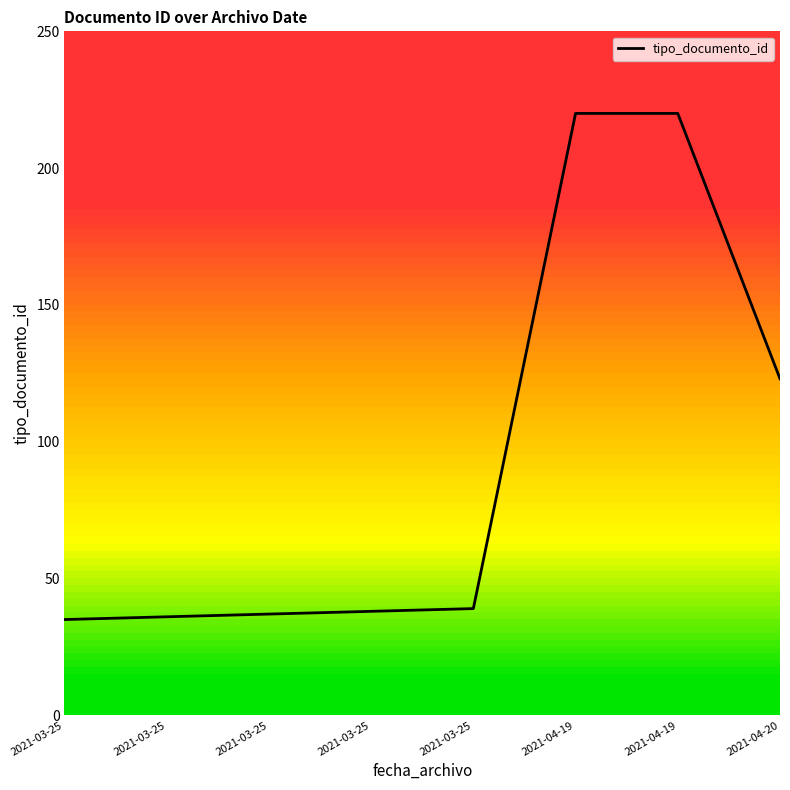

What is the sum of the values at 2021-04-19 and 2021-04-19?

440